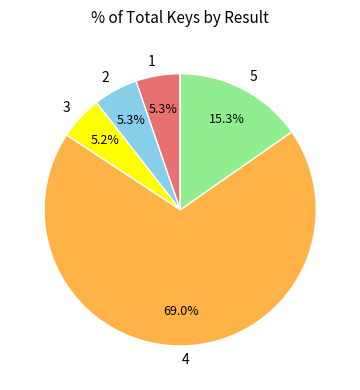

Does any single category account for the majority?

Yes